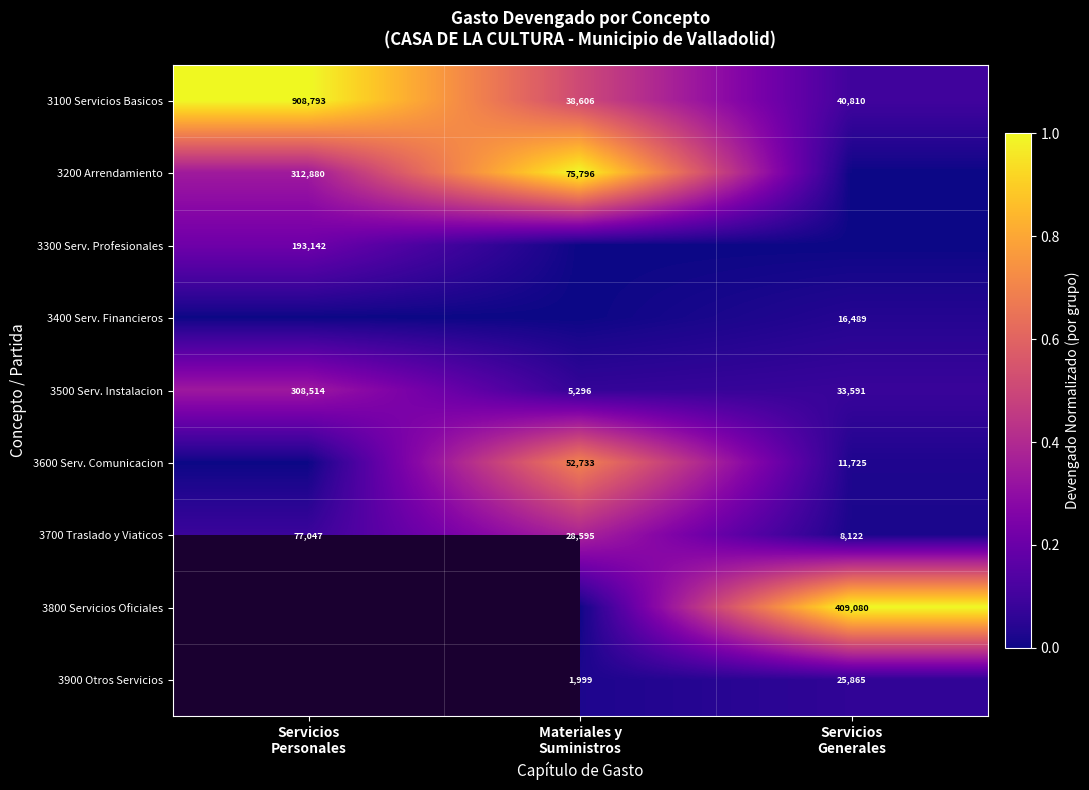

What is the difference between the maximum and minimum values in the 3100 Servicios Basicos series?

870187